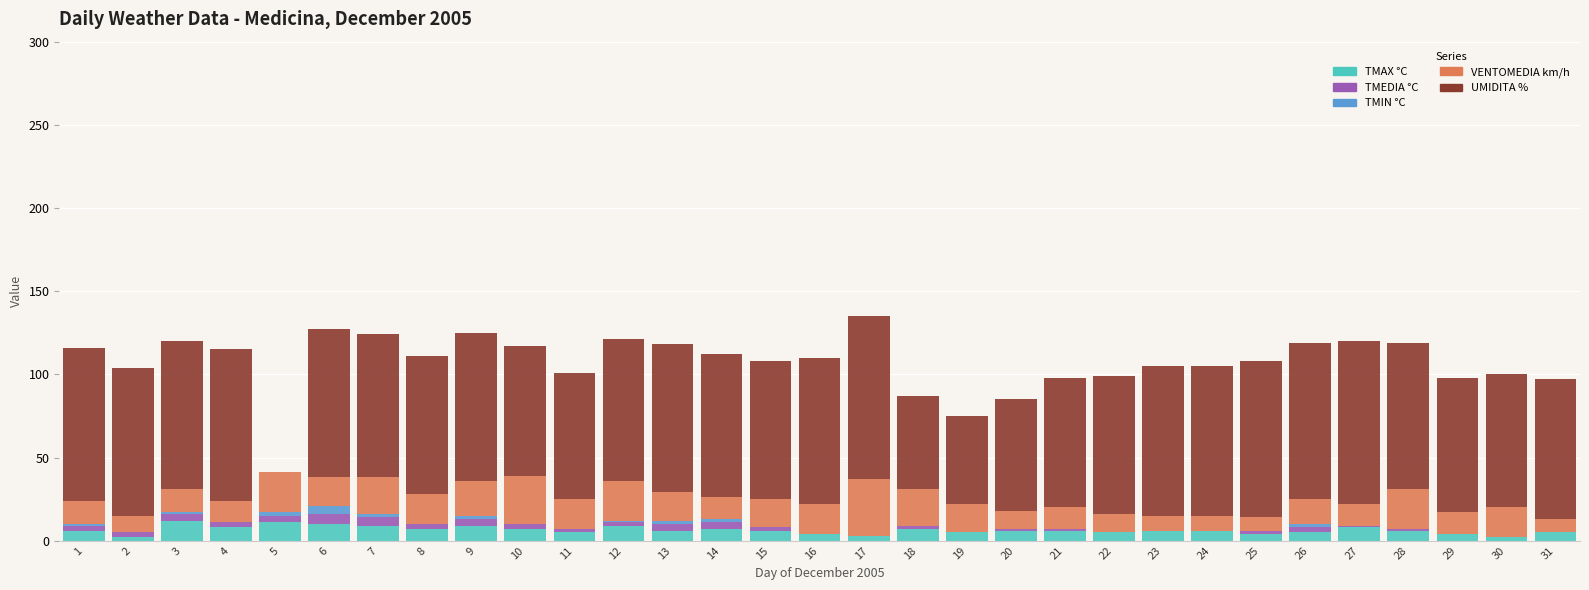

Between 9 and 23, which is larger?

9